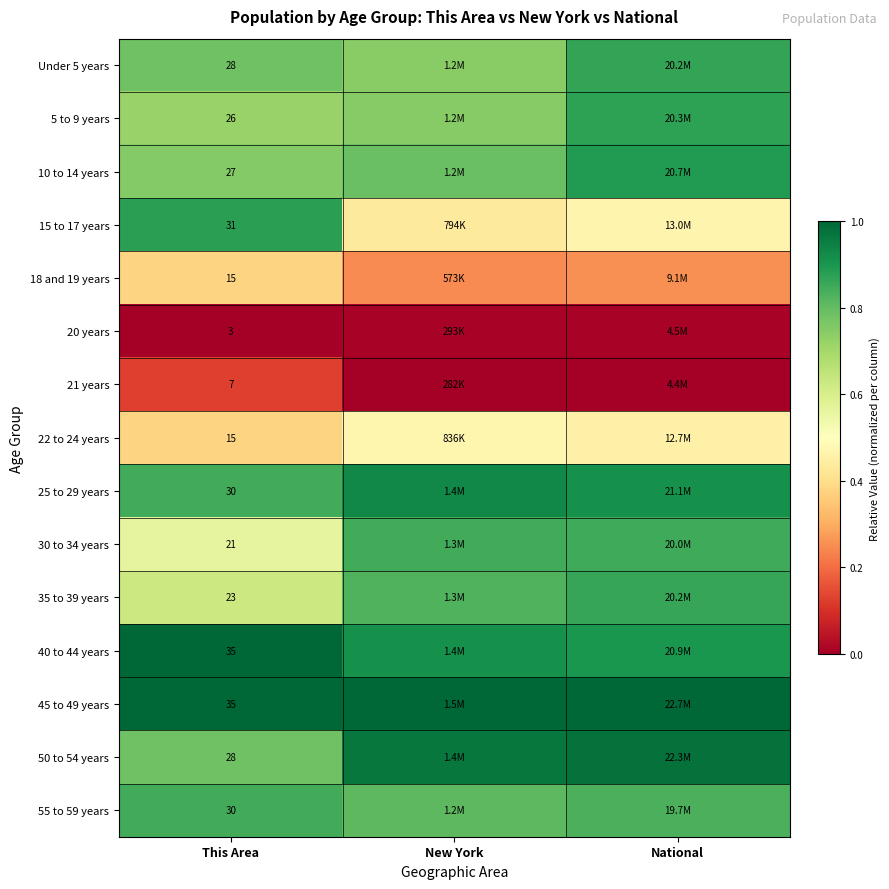

Is the value of 50 to 54 years at This Area greater than the value of 25 to 29 years at This Area?

No